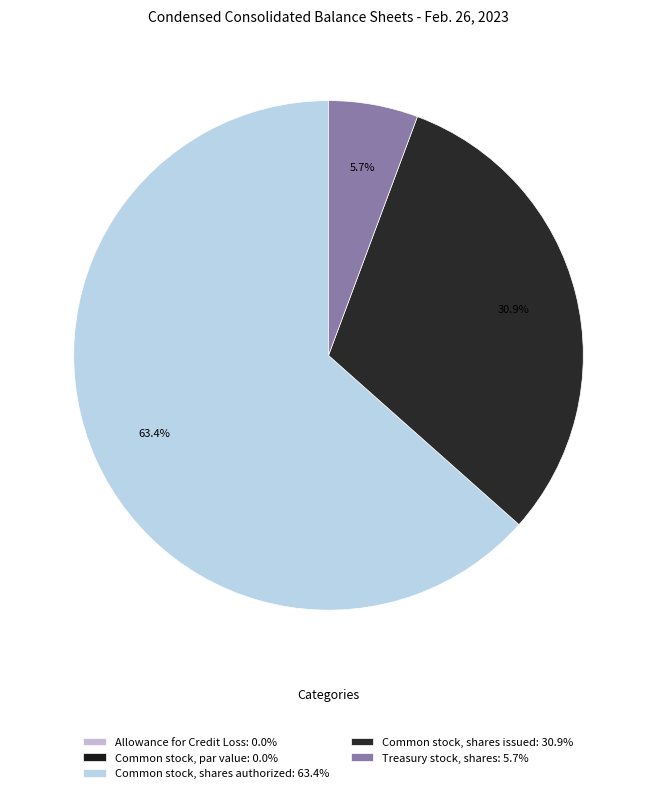

To the nearest percent, what is the average slice percentage?

20%